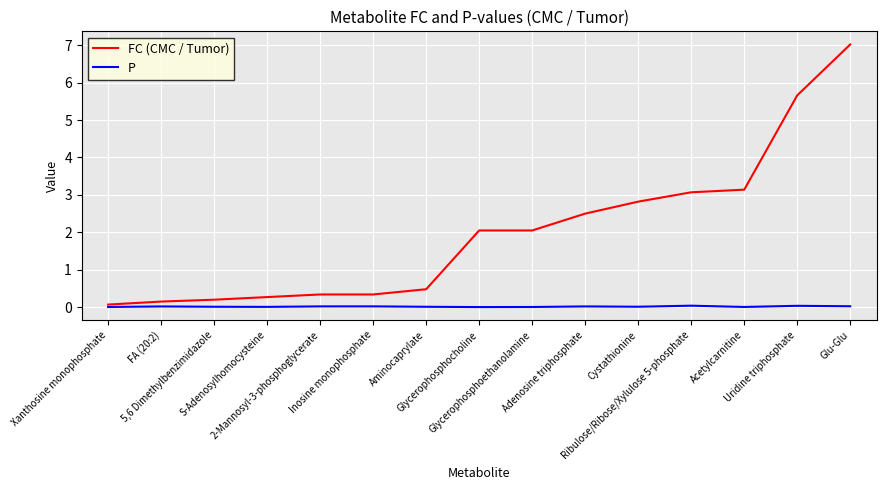

At how many categories does at least one series exceed 6?

1